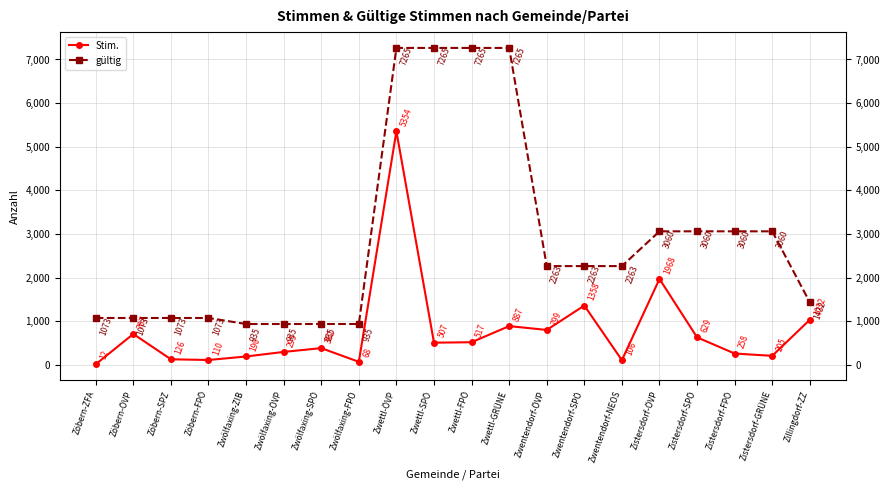

List the series in order of their overall mean, lowest first.

Stim., gültig